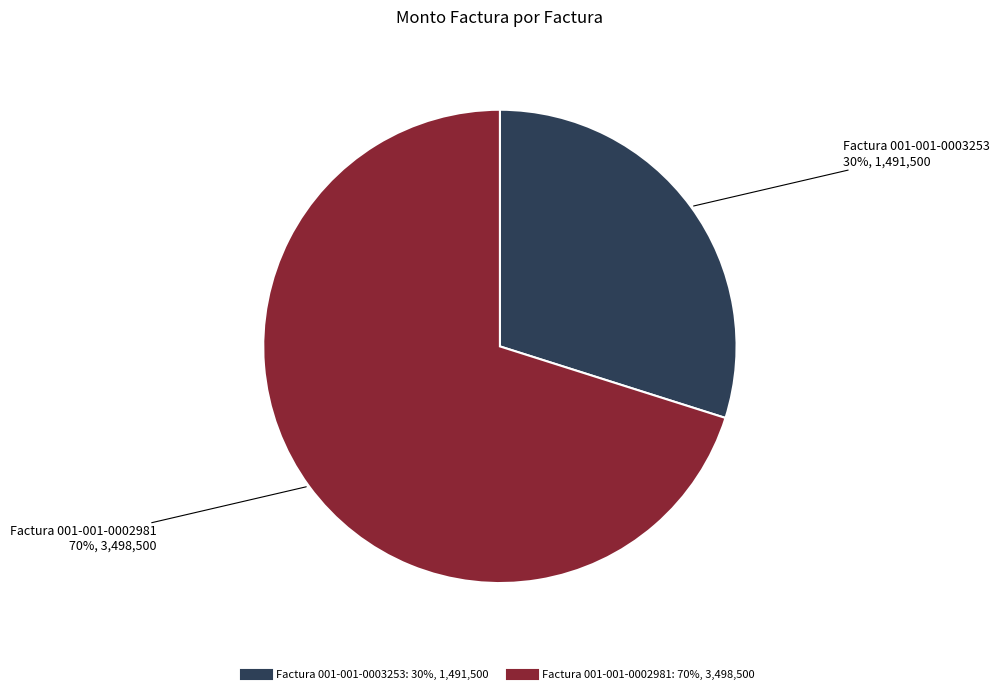

The Factura 001-001-0002981 slice represents 70% of the pie. True or false?

True